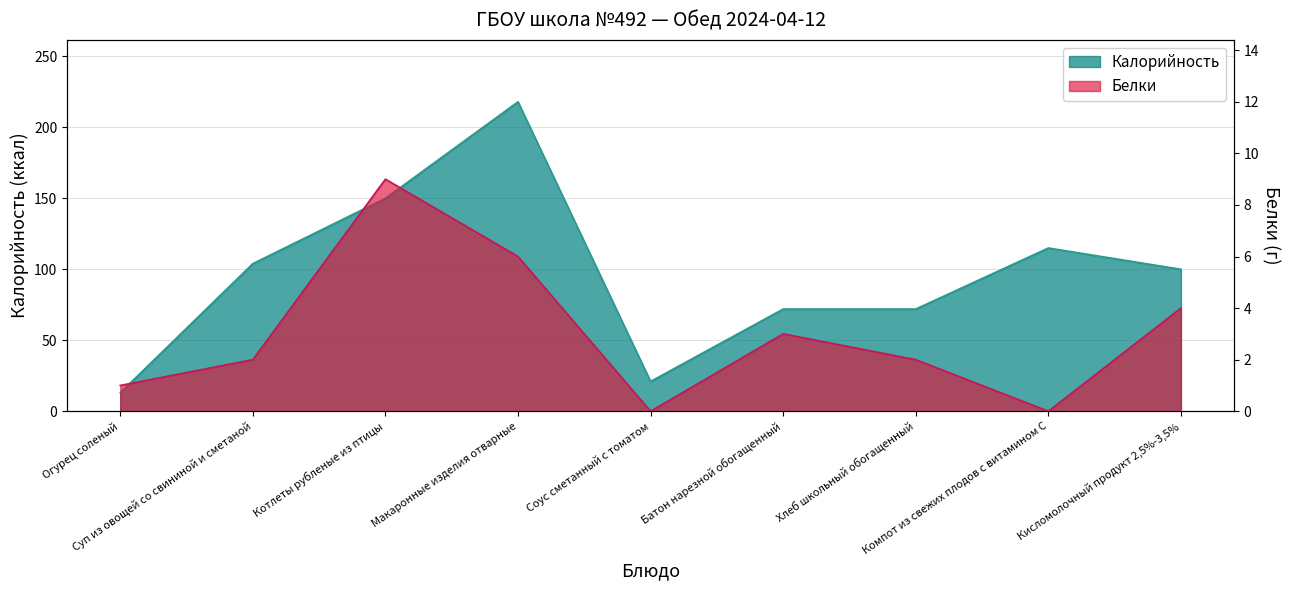

How many lines are shown in the chart?

2